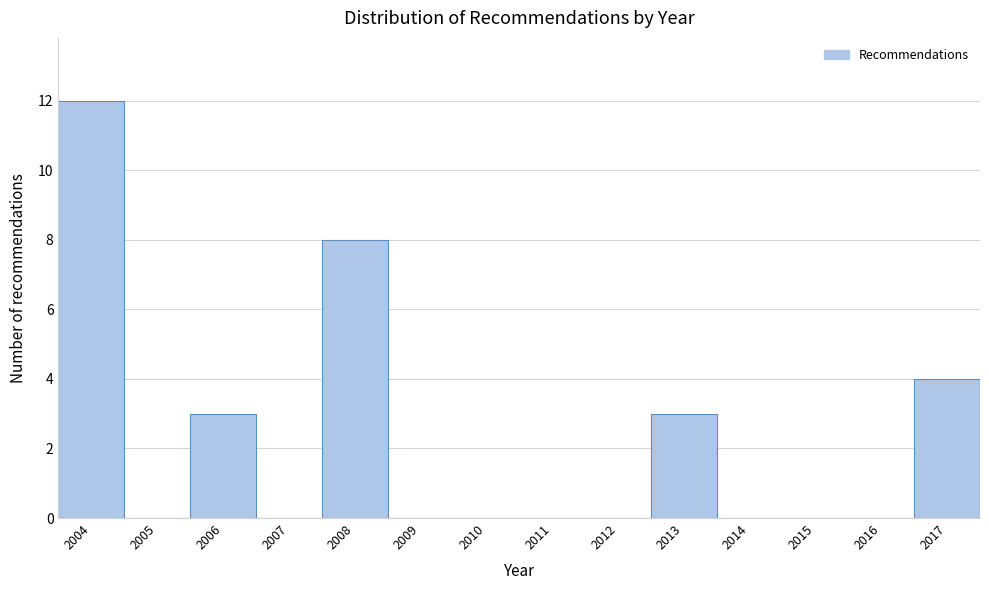

Reading right to left, list all the values displayed in this chart.

2017=4	2016=0	2015=0	2014=0	2013=3	2012=0	2011=0	2010=0	2009=0	2008=8	2007=0	2006=3	2005=0	2004=12